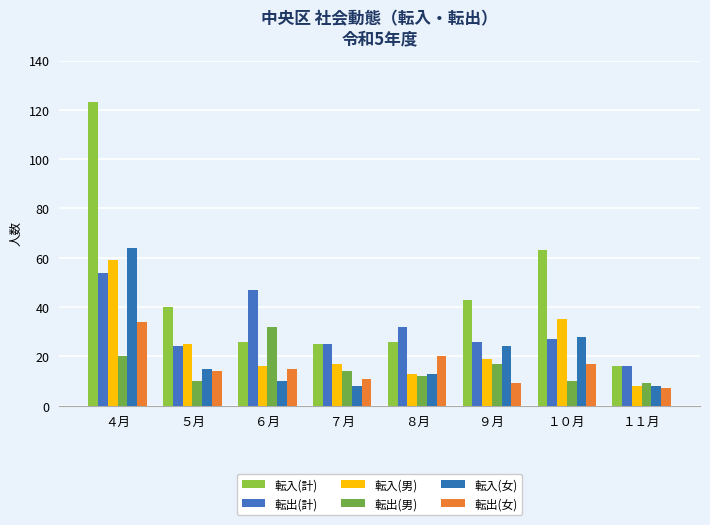

Reading left to right, list all the values displayed in this chart.

転入(計): 123	40	26	25	26	43	63	16
転出(計): 54	24	47	25	32	26	27	16
転入(男): 59	25	16	17	13	19	35	8
転出(男): 20	10	32	14	12	17	10	9
転入(女): 64	15	10	8	13	24	28	8
転出(女): 34	14	15	11	20	9	17	7